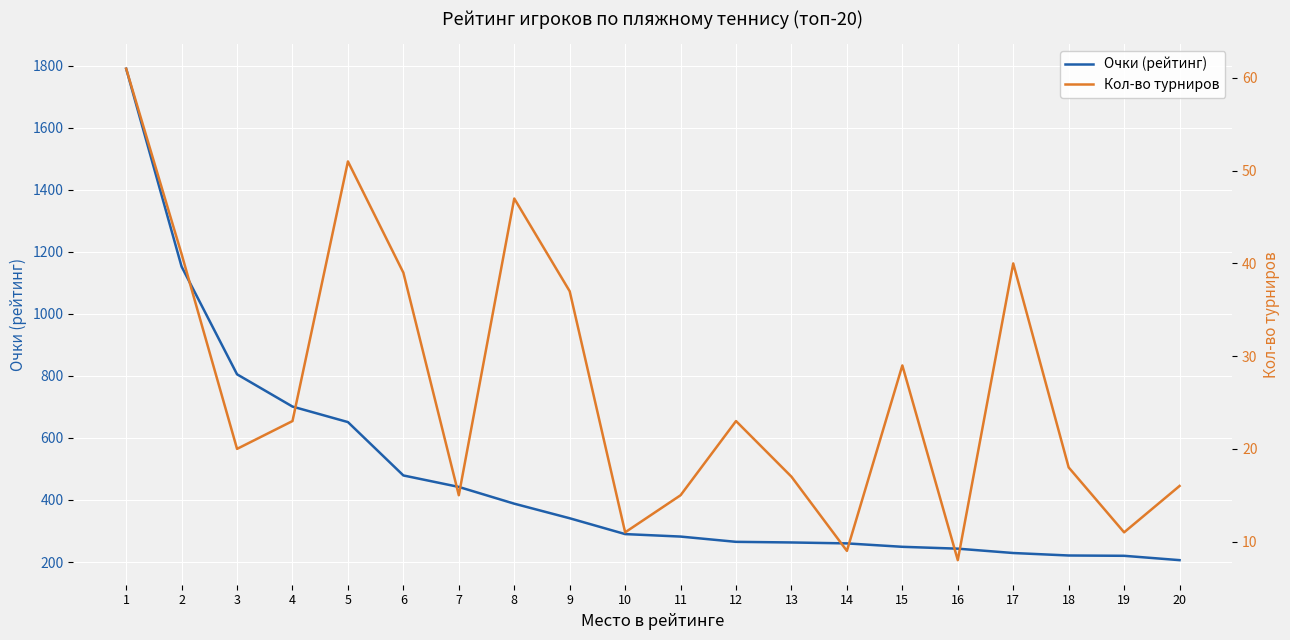

What are all the series names shown in the legend?

Очки (рейтинг), Кол-во турниров